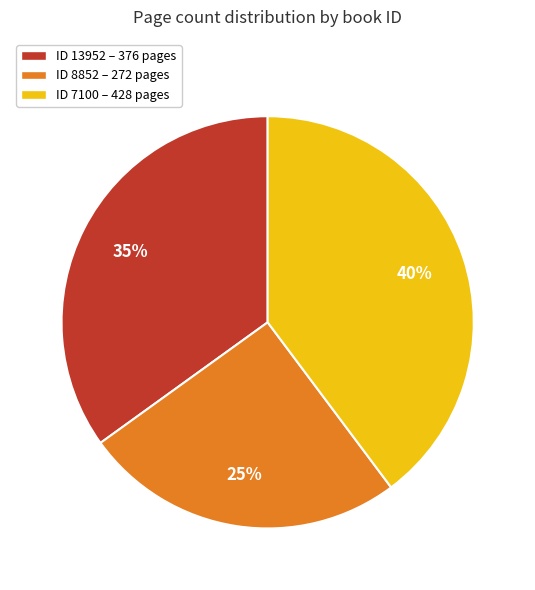

Does any single category account for the majority?

No